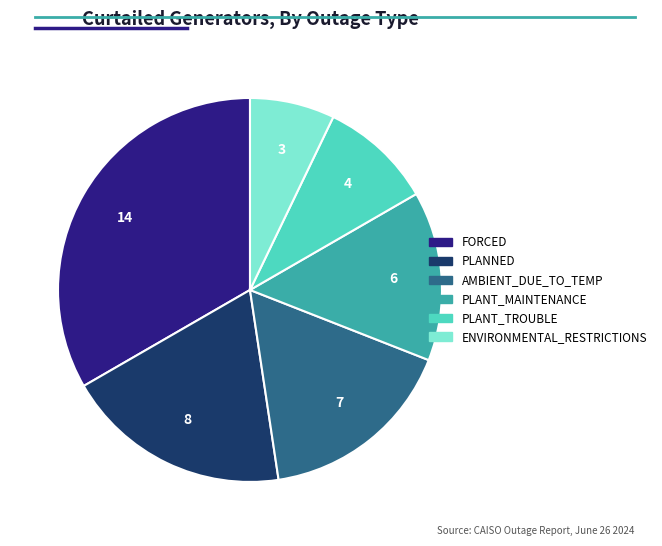

Between PLANNED and FORCED, which is larger?

FORCED